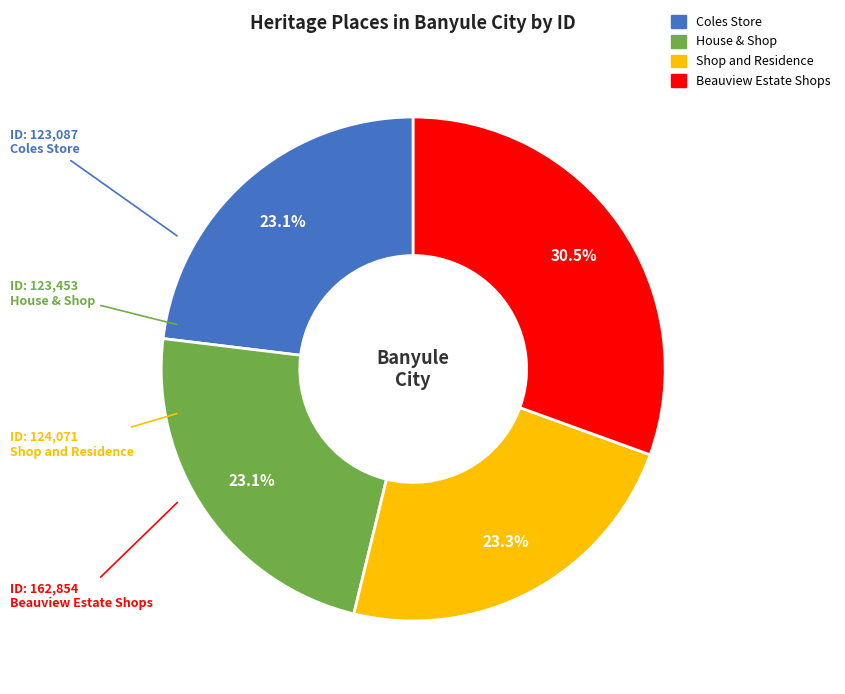

Does House & Shop account for over 50% of the chart?

No